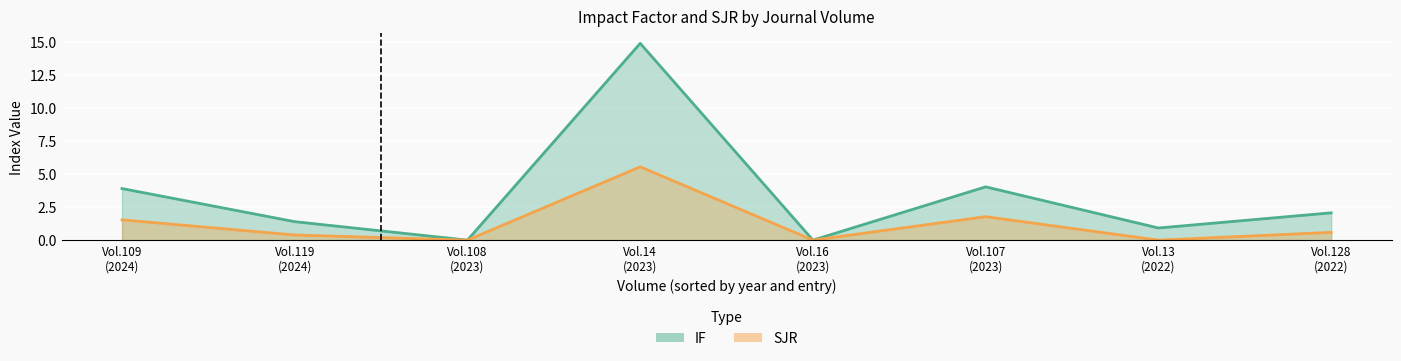

True or false: IF and SJR cross at least once.

False